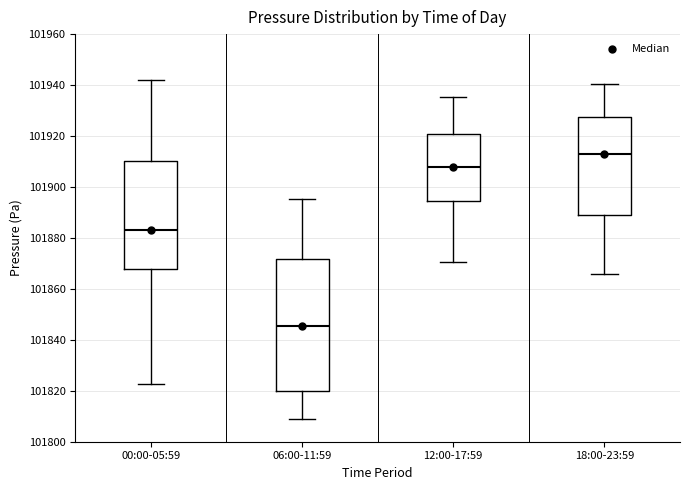

Which box has the highest median line?

18:00-23:59